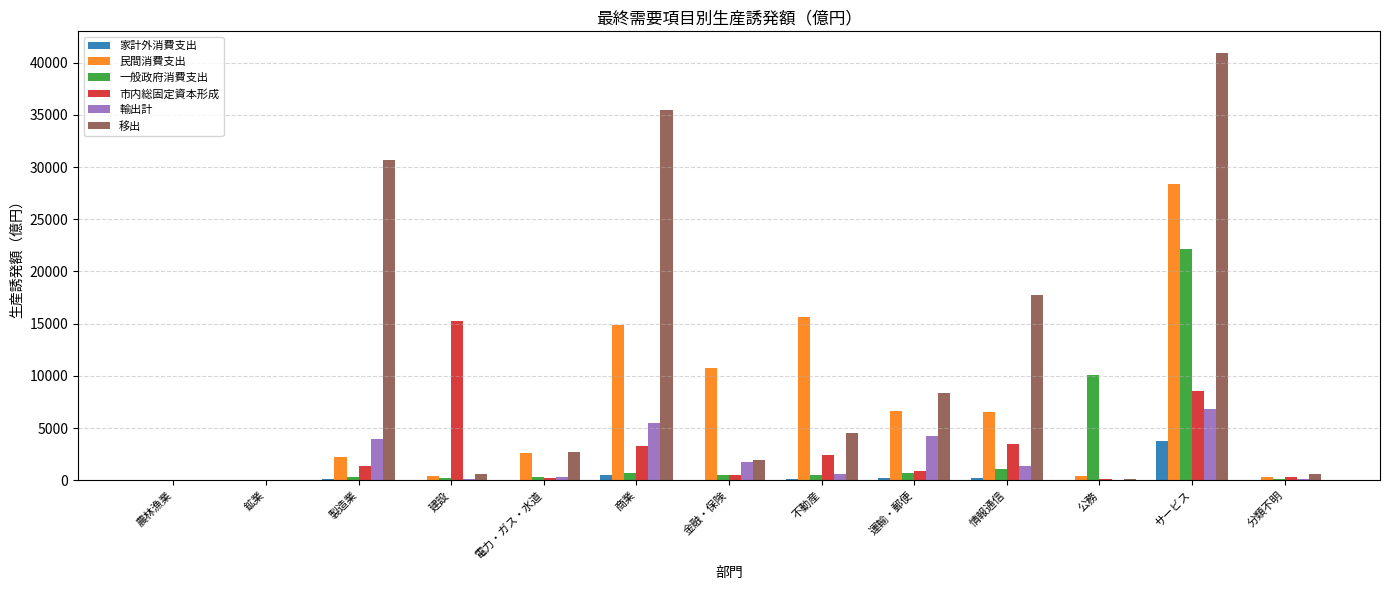

Which series has the largest total across all categories?

移出